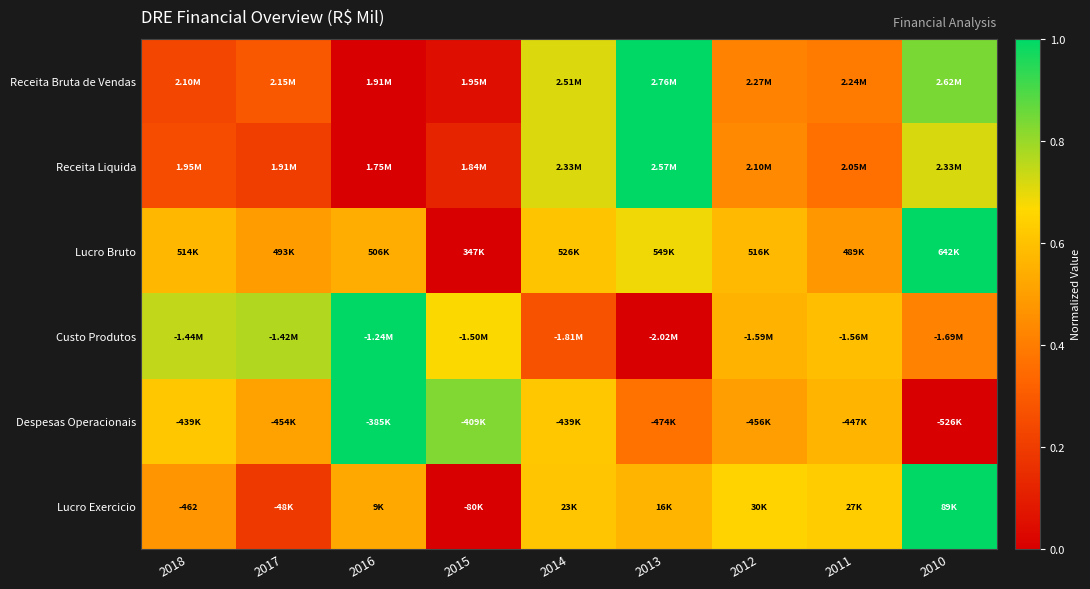

Which series has the widest spread of values?

Receita Bruta de Vendas